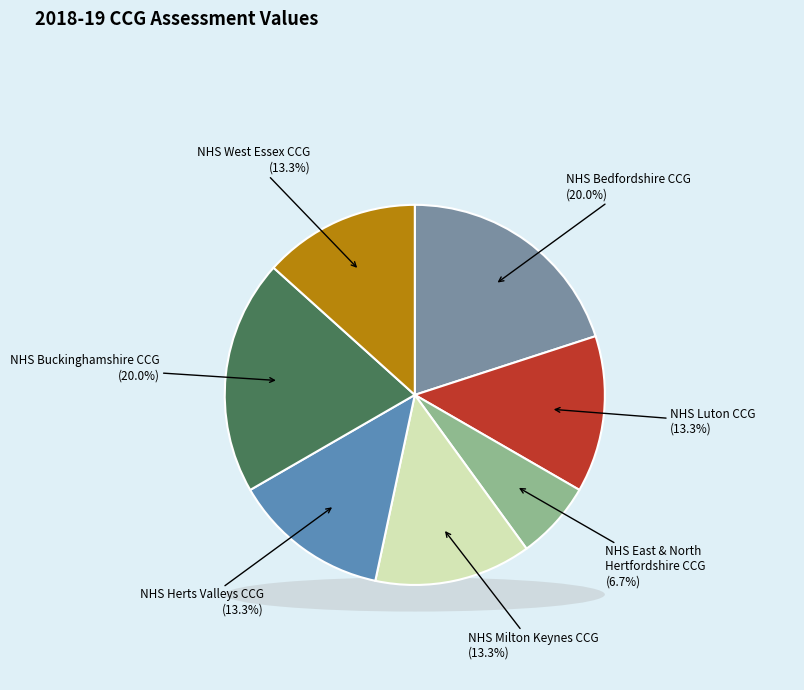

Does any single category account for the majority?

No